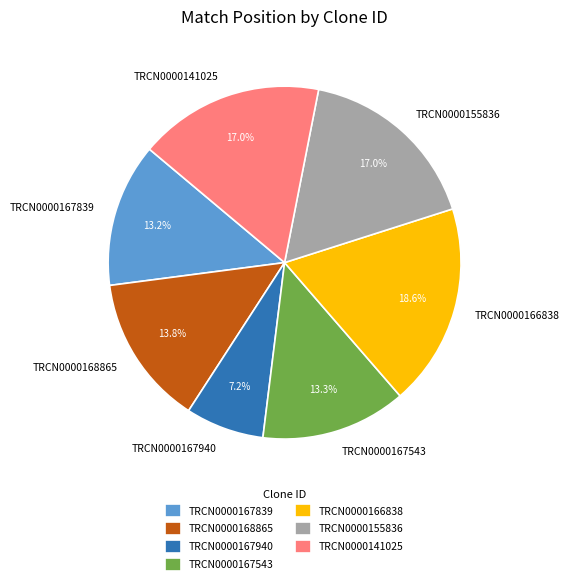

To the nearest percent, what is the average slice percentage?

14%